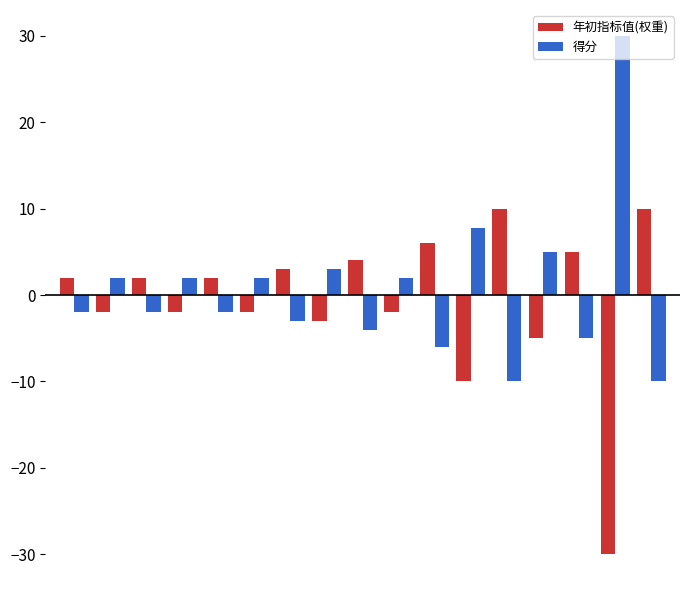

How many groups of bars are there?

17